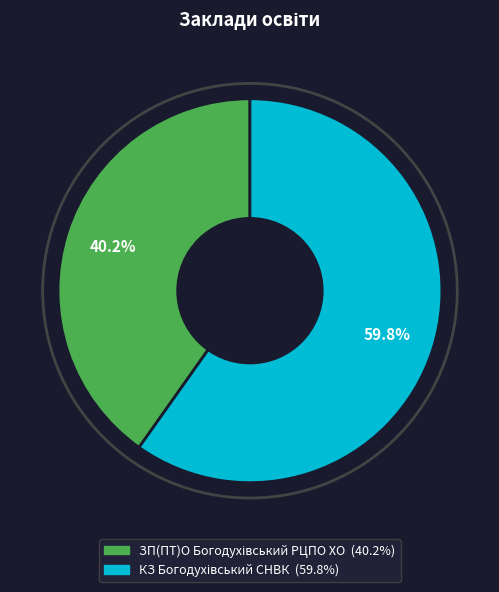

Is there a majority slice in this chart?

Yes